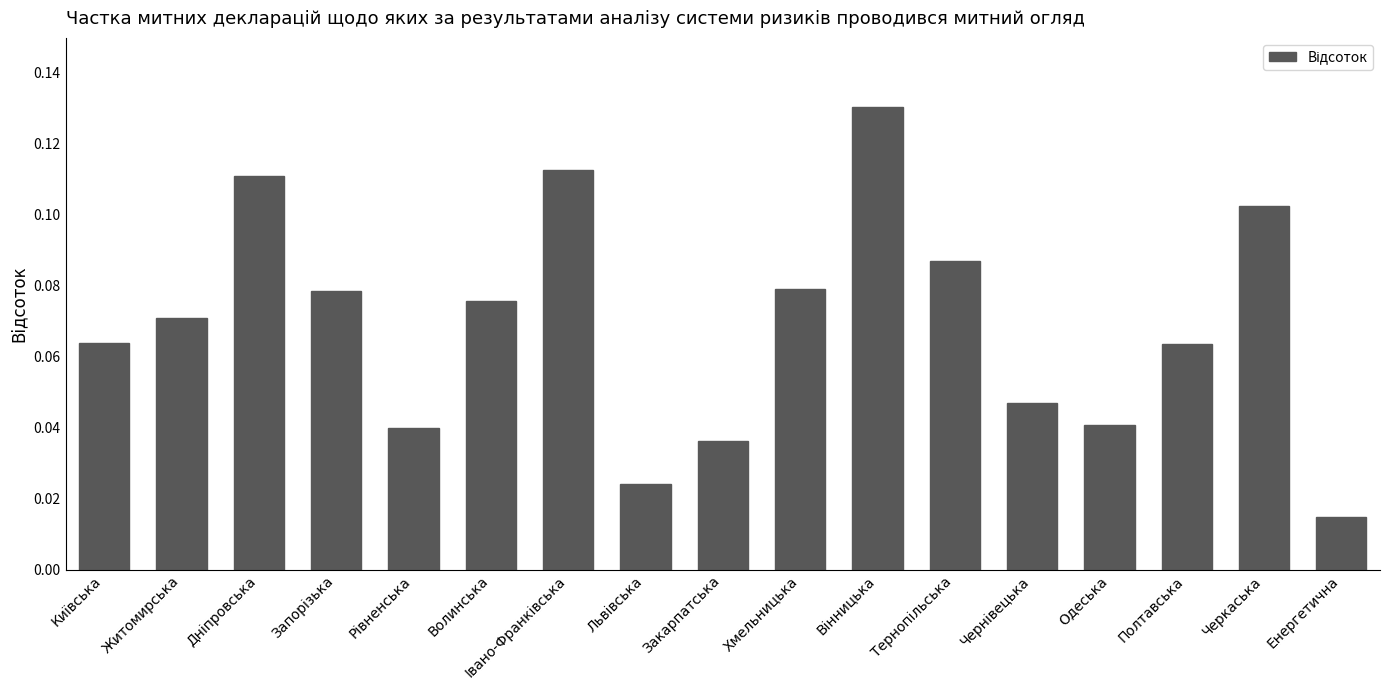

How many data points does each series have?

17